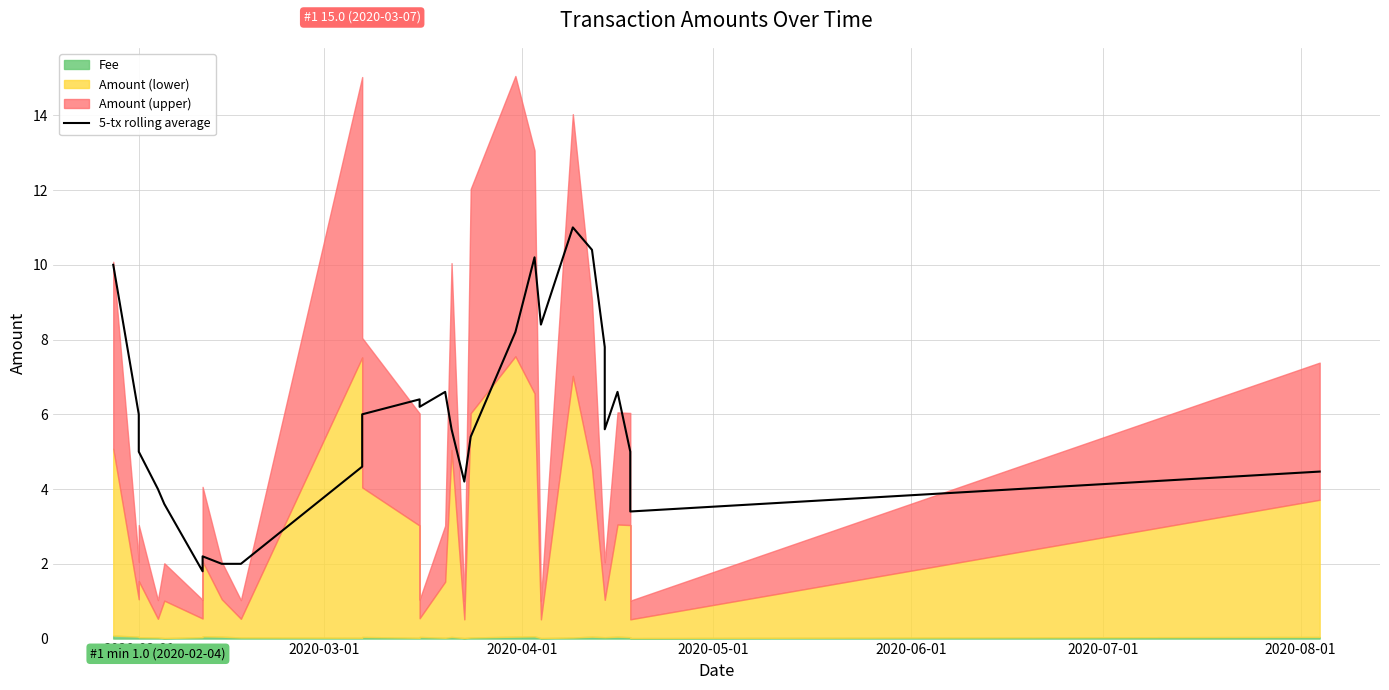

Where is the data nearest to the value 6?

2020-02-01